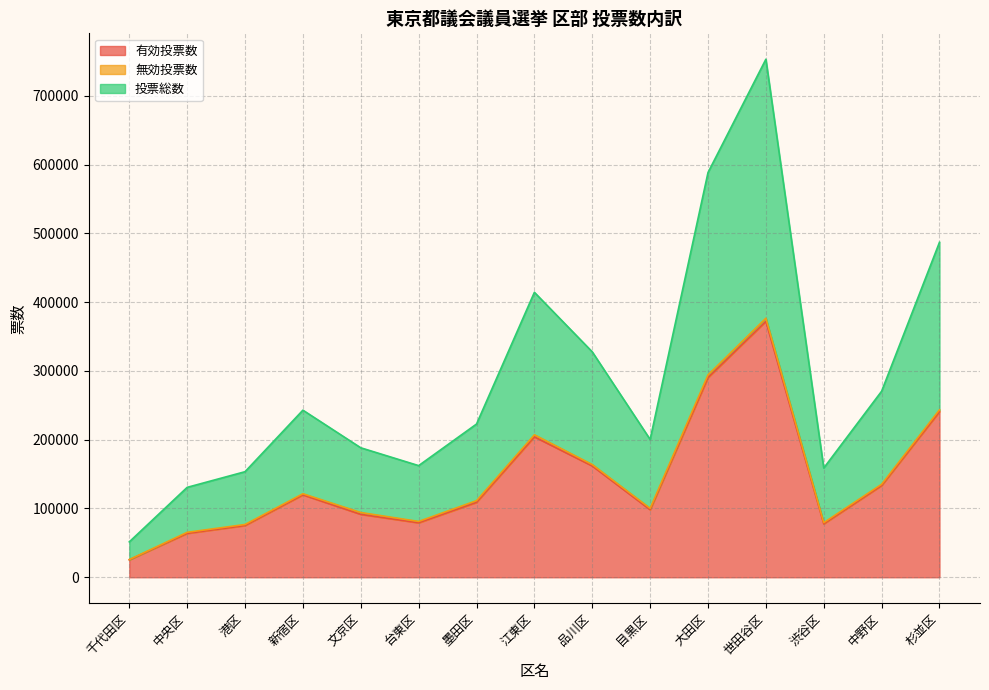

What is the label of the 11th point from the right?

文京区